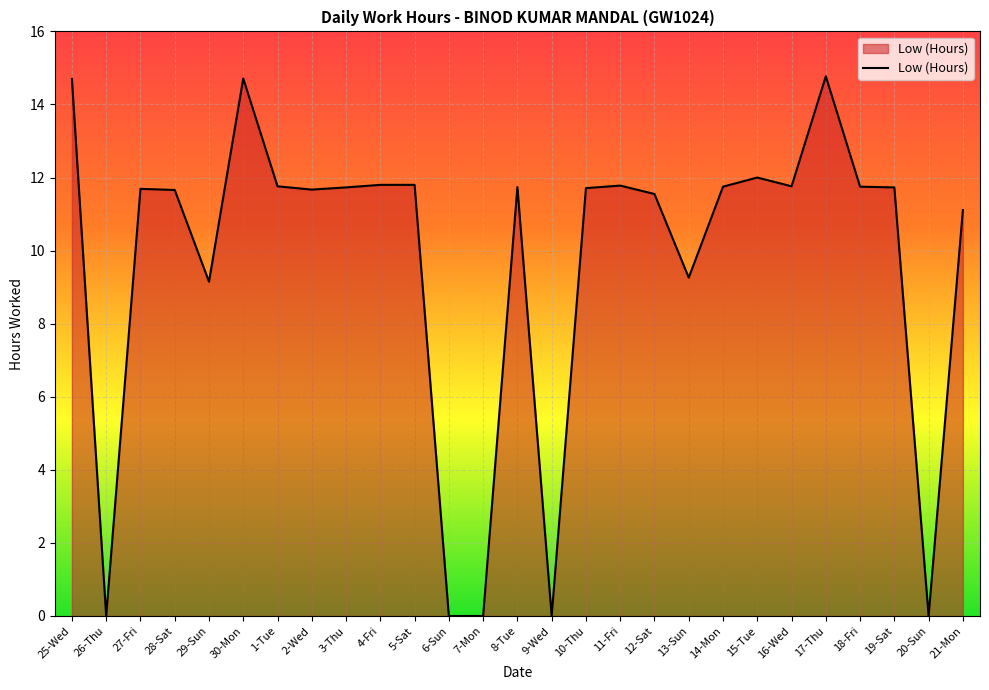

What position from the left is 29-Sun?

5